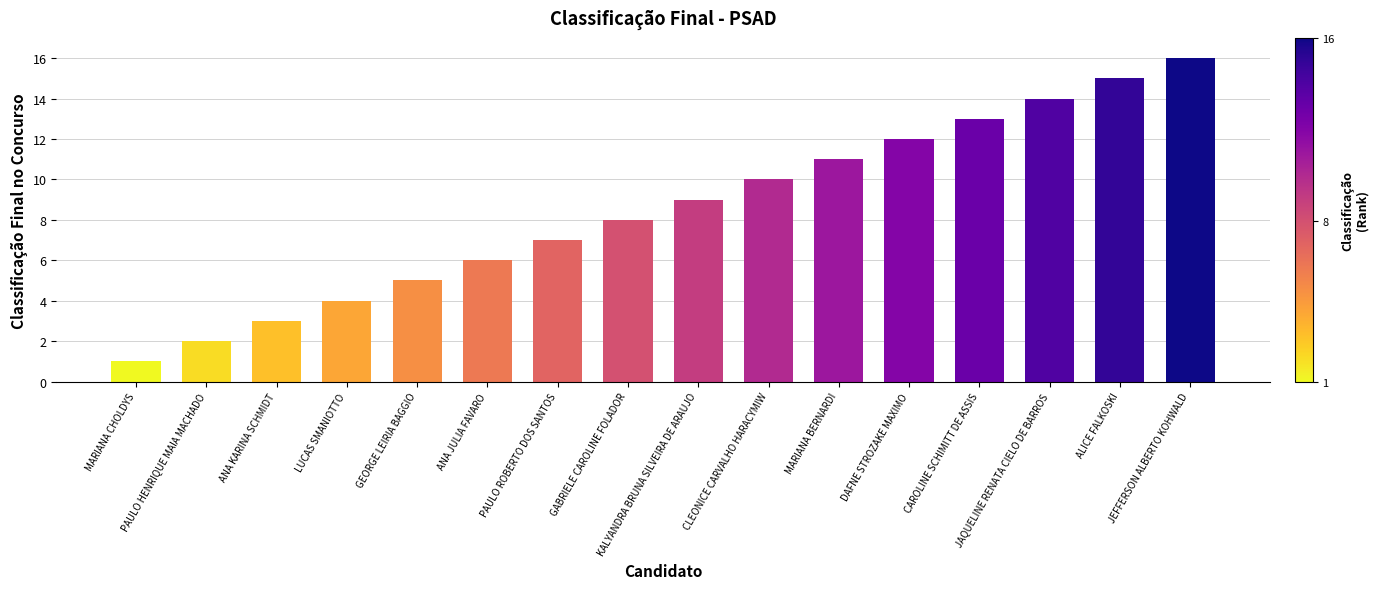

Reading left to right, transcribe all the data shown in this chart.

1	2	3	4	5	6	7	8	9	10	11	12	13	14	15	16